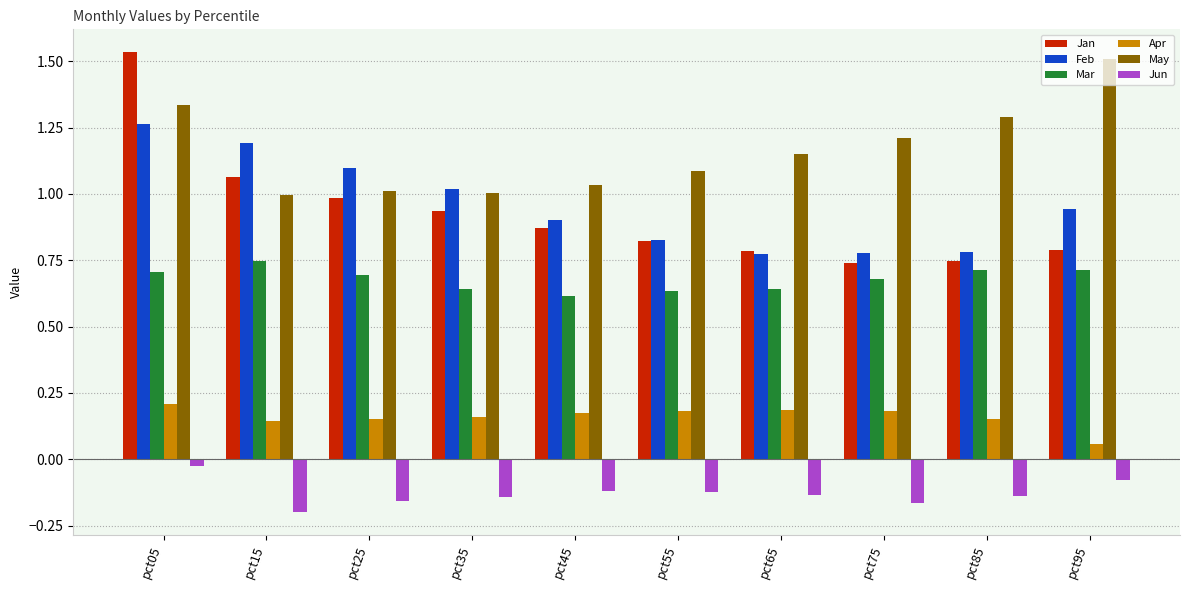

At pct45, list the series in order from smallest to largest.

Jun, Apr, Mar, Jan, Feb, May